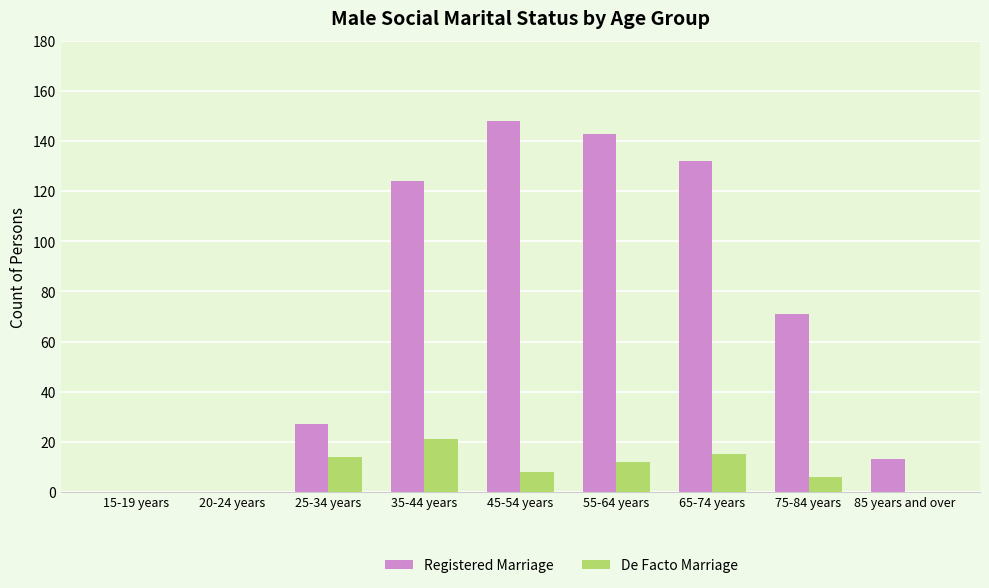

What is the sum of all De Facto Marriage values?

76